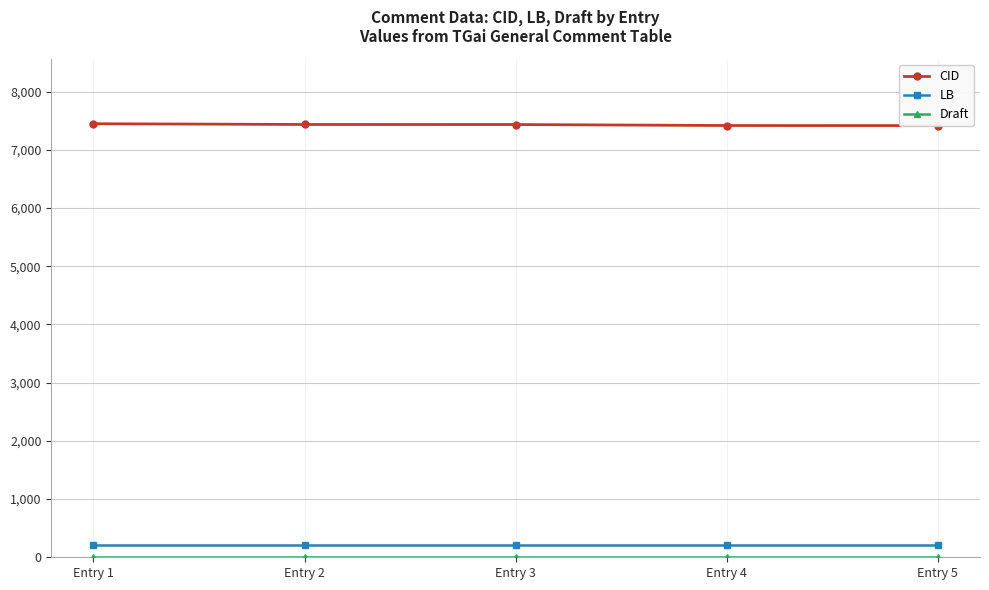

At which label is LB closest to 209?

Entry 1